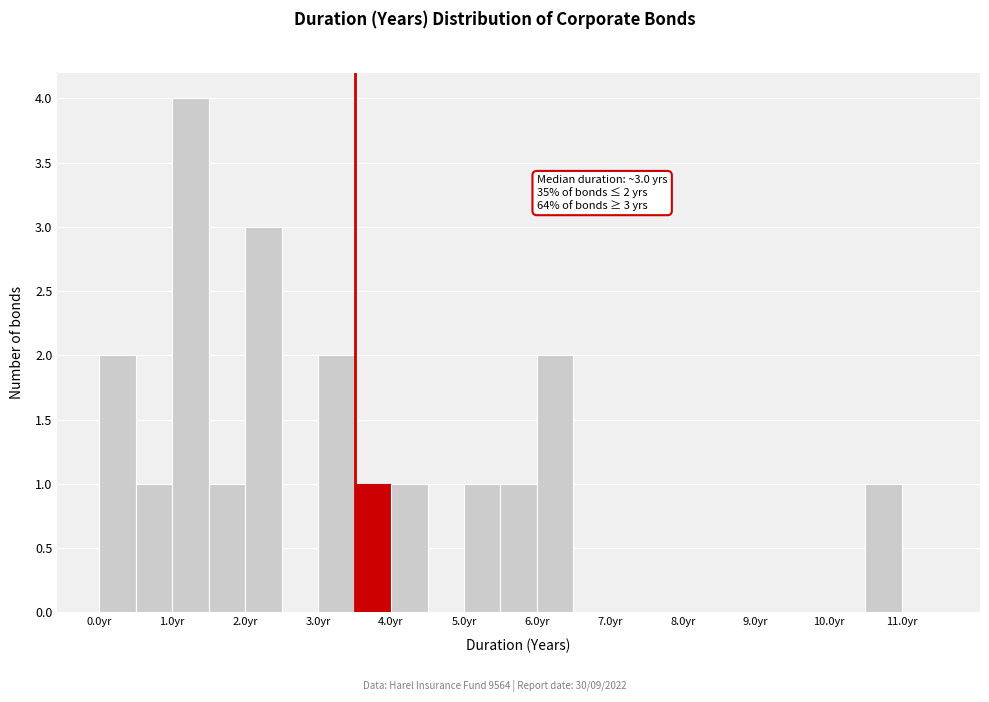

Which range on the x-axis has the tallest bar?

1.0 to 1.5